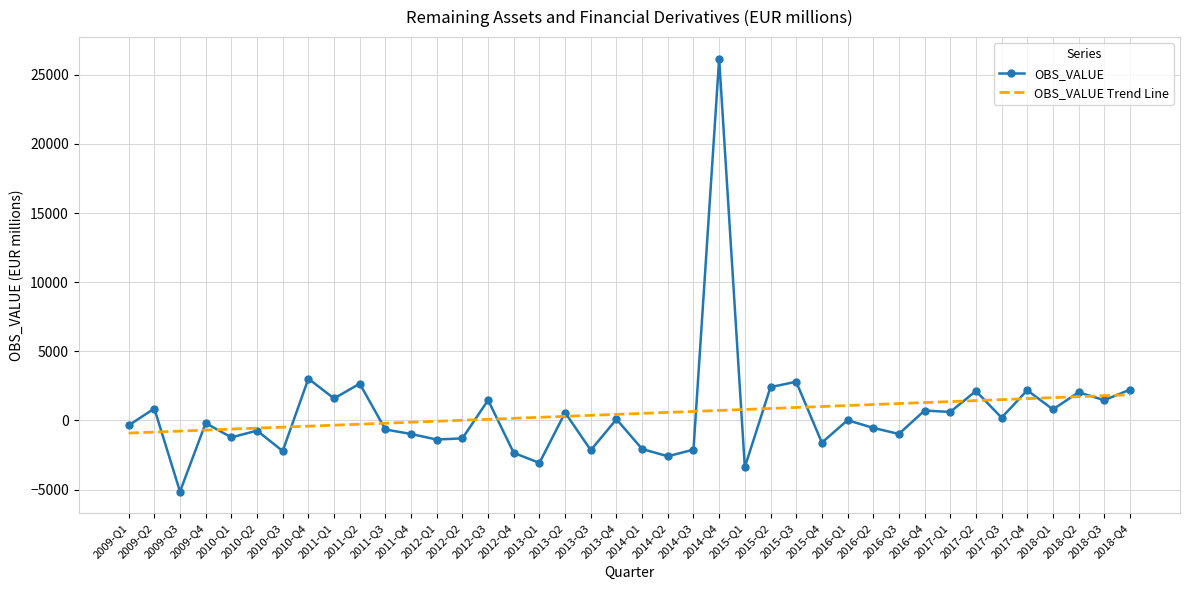

The value of OBS_VALUE Trend Line at 2017-Q2 is 1434.6. True or false?

True